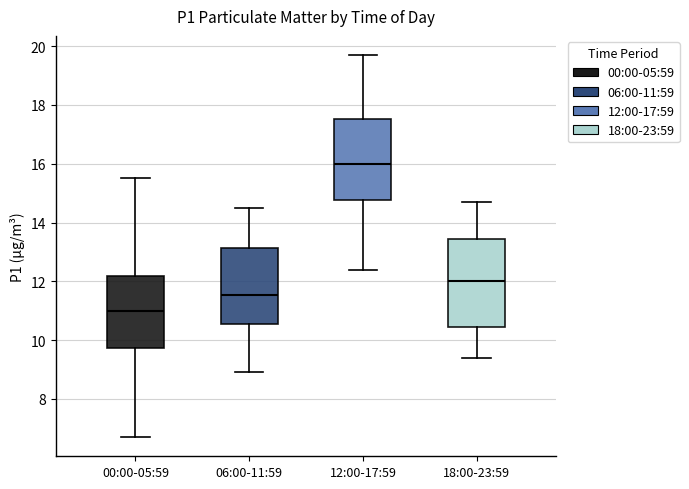

Where does the median line of the box for 06:00-11:59 sit on the y-axis? The values are not printed on the chart, so give them approximately, as read against the axis.

11.6